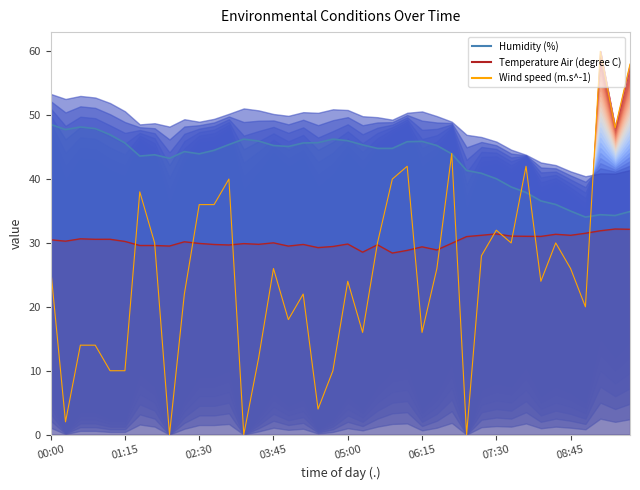

How many intersections are there between Humidity (%) and Wind speed (m.s^-1)?

5